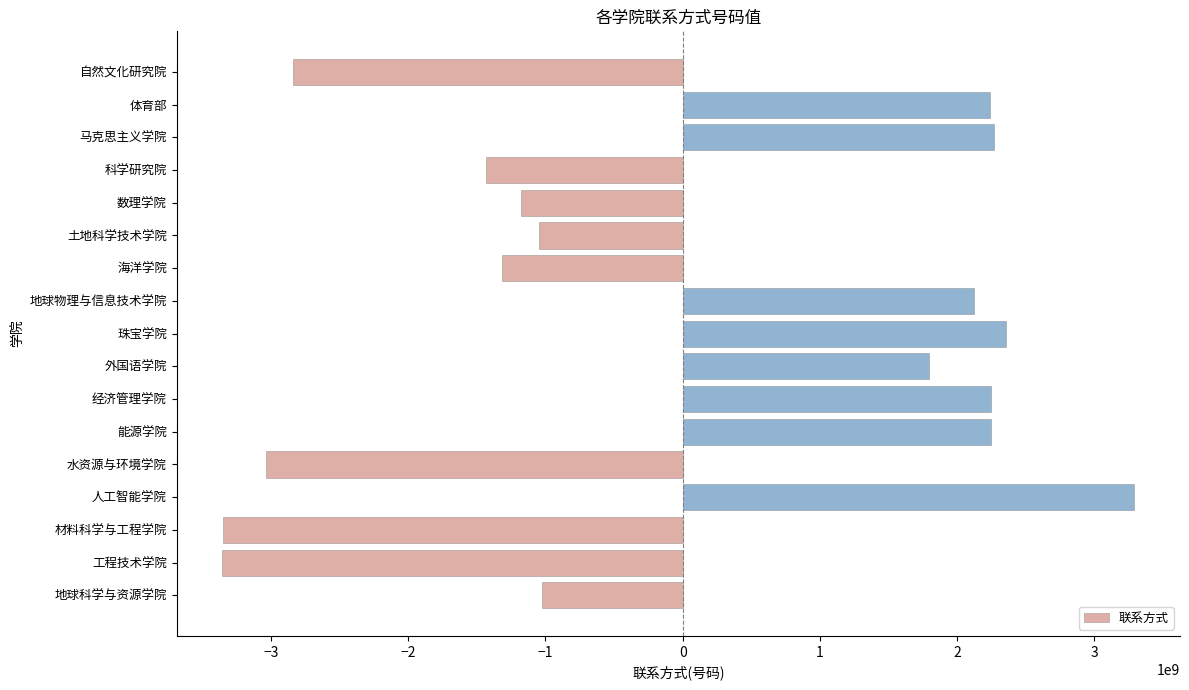

True or false: the data shows 1260366819.4 at 马克思主义学院.

False